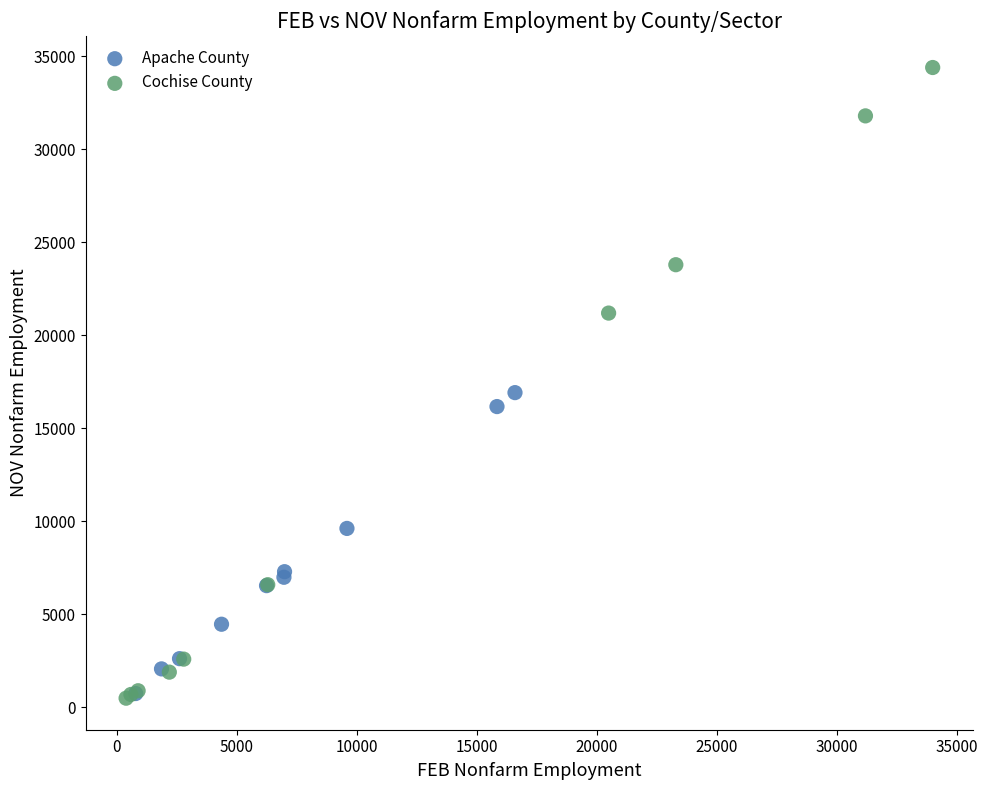

What are all the series names shown in the legend?

Apache County, Cochise County